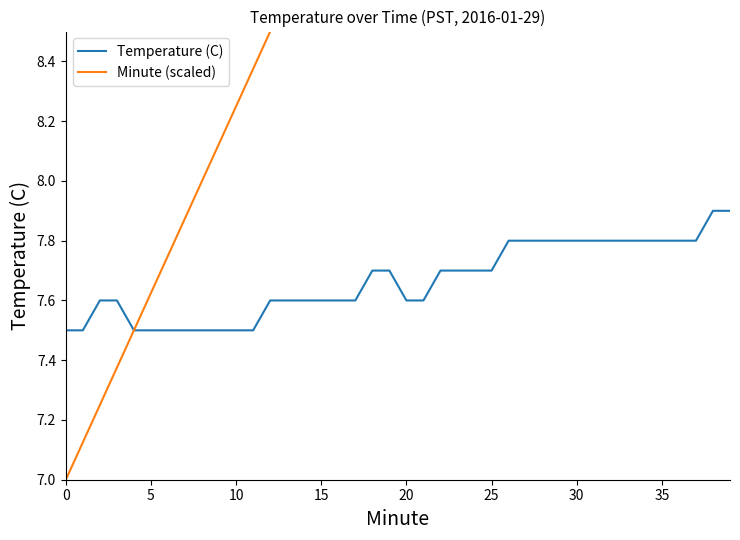

What is the spread (max minus min) of values at 35?

0.4